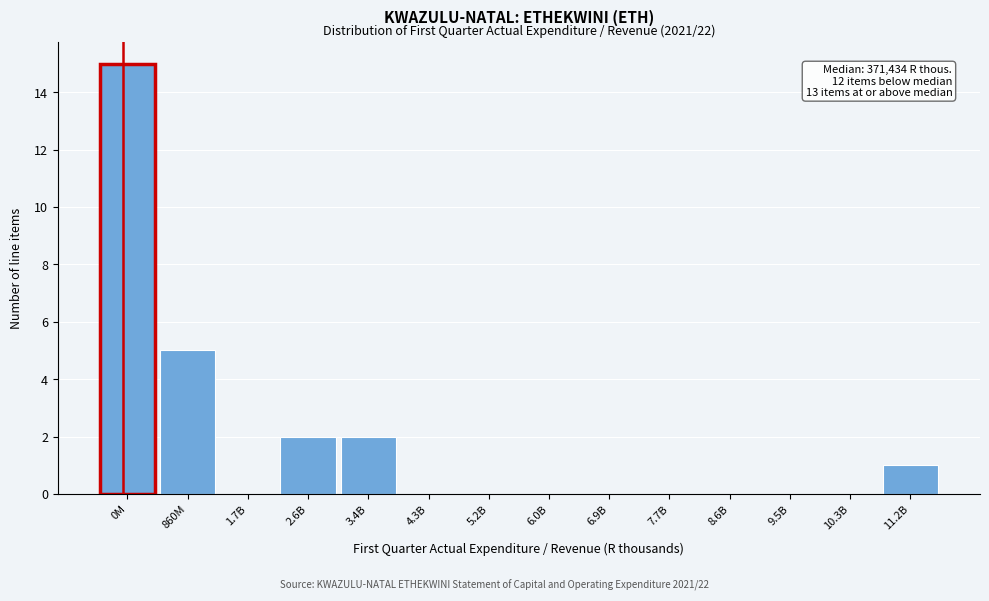

Reading left to right, transcribe all the data shown in this chart.

0M=15	860M=5	1.7B=0	2.6B=2	3.4B=2	4.3B=0	5.2B=0	6.0B=0	6.9B=0	7.7B=0	8.6B=0	9.5B=0	10.3B=0	11.2B=1